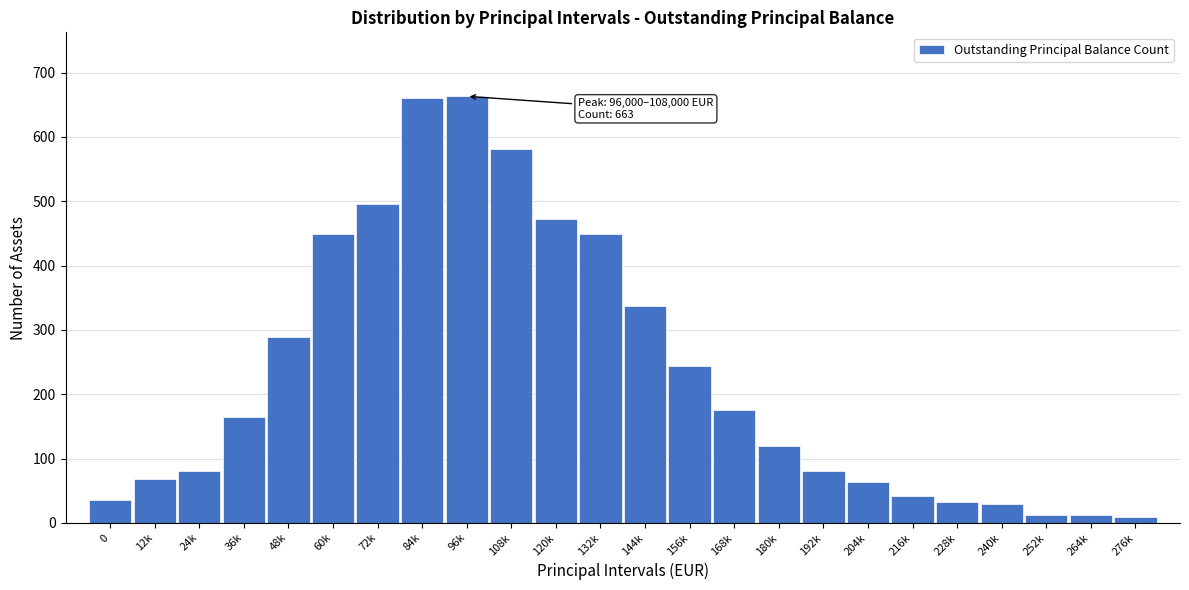

What is the average value?

232